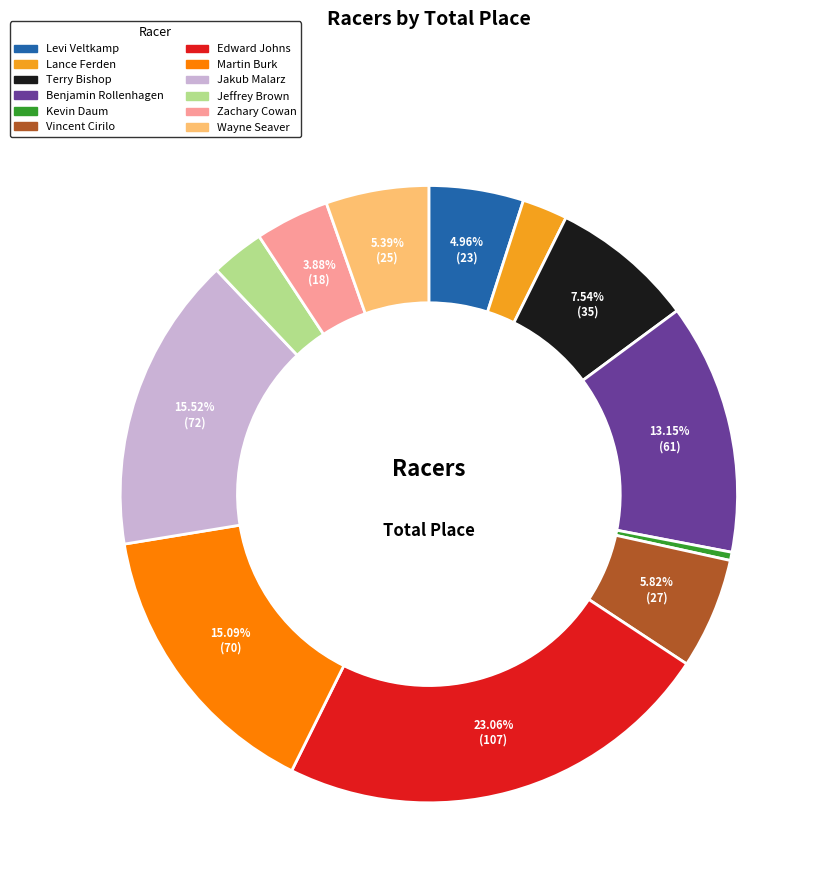

To the nearest percent, what percentage of the pie is Jeffrey Brown?

3%